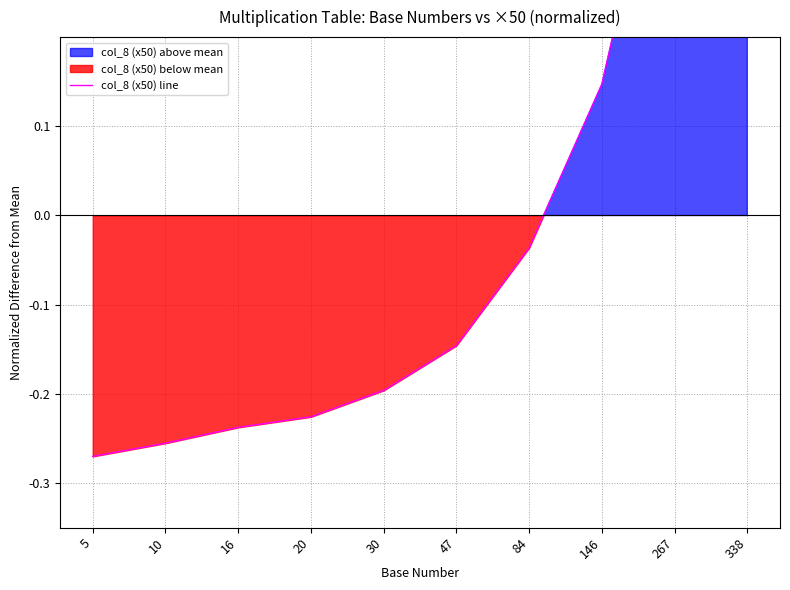

What is the approximate value at 5?

-0.3